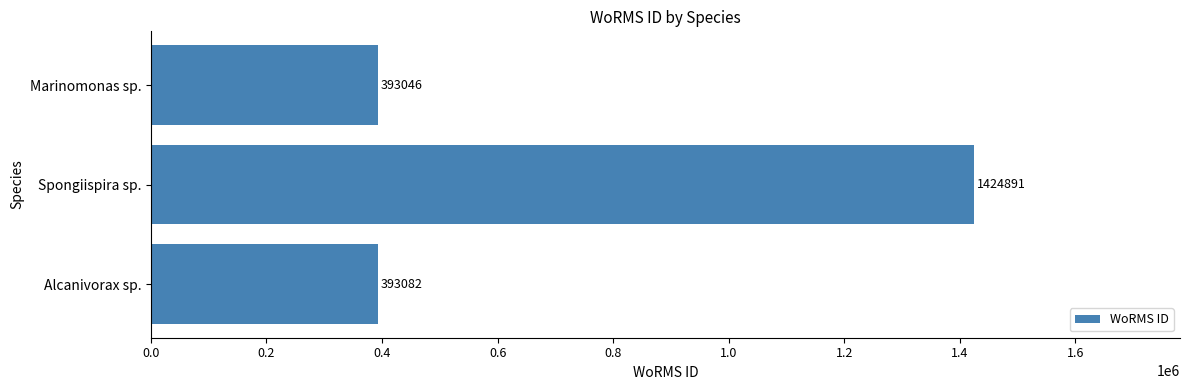

True or false: the data shows 393082 at Alcanivorax sp..

True